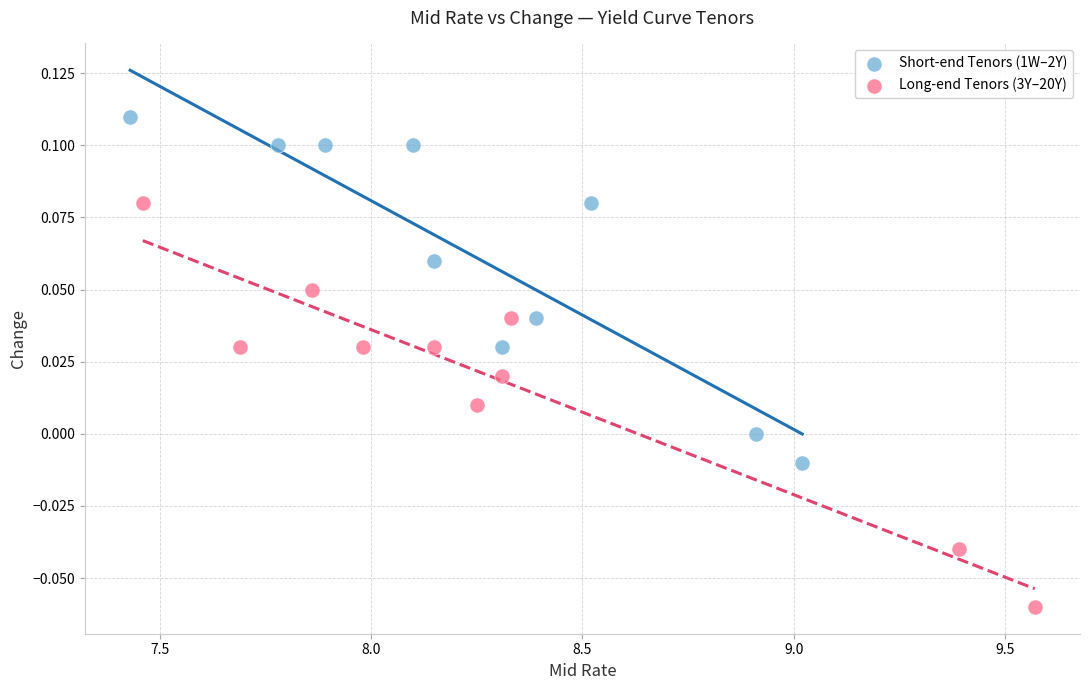

Which series has the largest Y range (max minus min)?

Long-end Tenors (3Y–20Y)